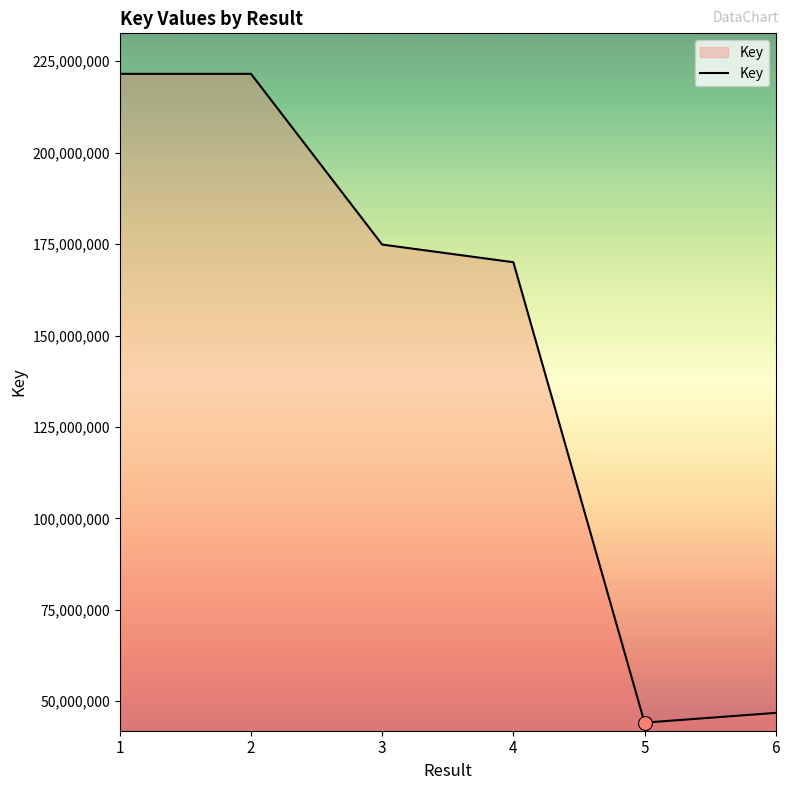

How many categories are shown in the chart?

6